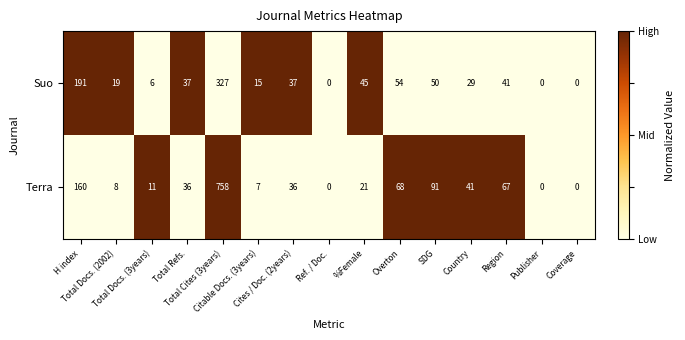

Which series has the largest range (max minus min)?

Terra